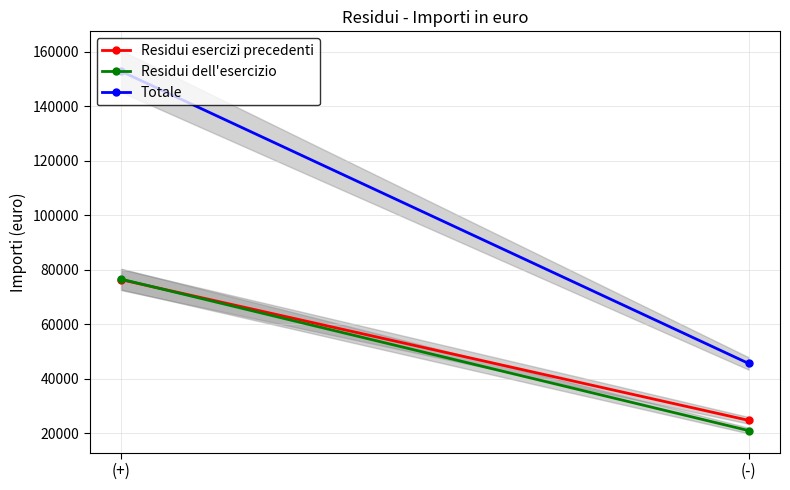

Is it true that Residui dell'esercizio equals 20909.2 at (-)?

True